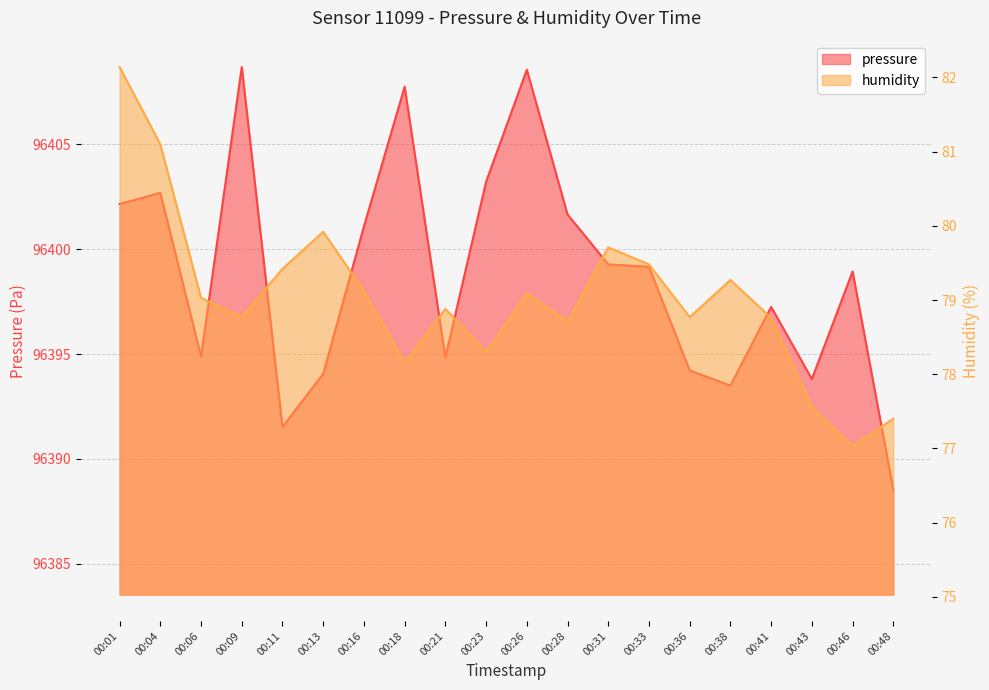

Which series has the largest range (max minus min)?

pressure